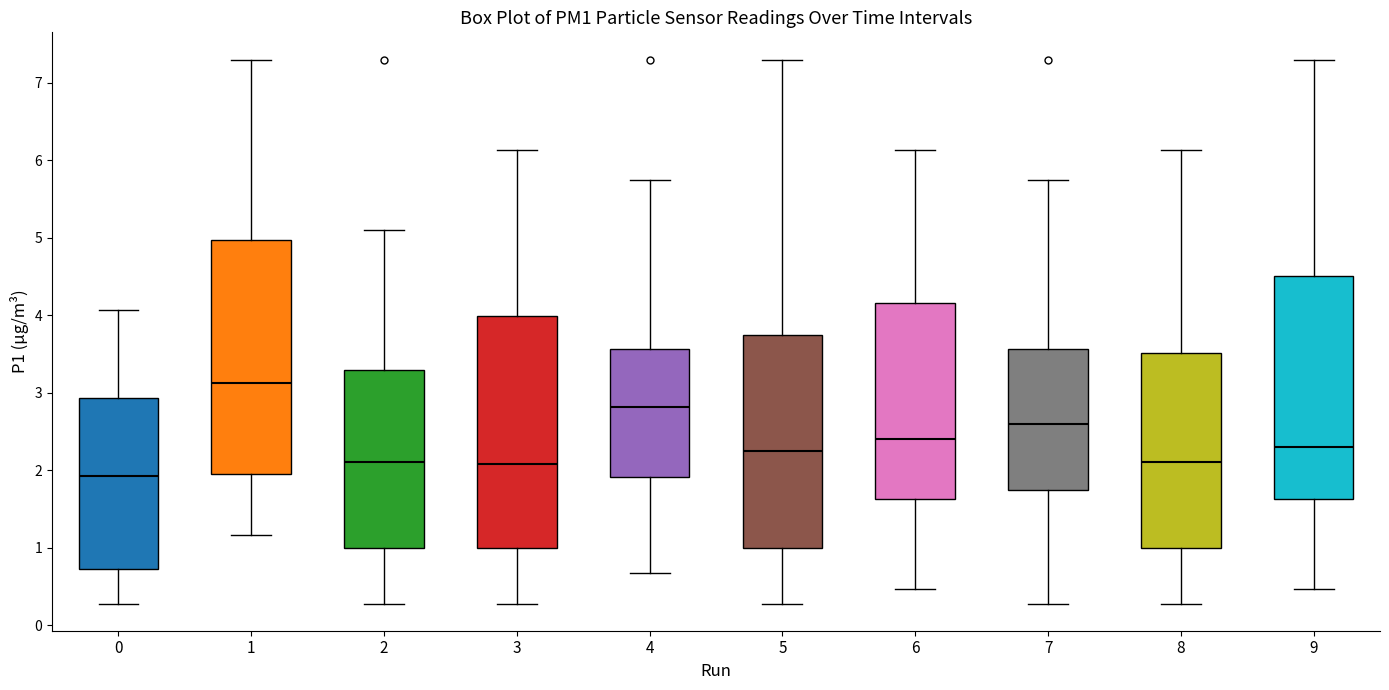

Reading left to right, read every box against the y-axis: the position of its median line, the range the box covers, and the ends of its whiskers. The values are not printed on the chart, so give them approximately, as read against the axis.

0: median 1.9, box 0.7 to 2.9, whiskers 0.3 to 4.1
1: median 3.1, box 2.0 to 5.0, whiskers 1.2 to 7.3
2: median 2.1, box 1.0 to 3.3, whiskers 0.3 to 5.1
3: median 2.1, box 1.0 to 4.0, whiskers 0.3 to 6.1
4: median 2.8, box 1.9 to 3.6, whiskers 0.7 to 5.8
5: median 2.3, box 1.0 to 3.7, whiskers 0.3 to 7.3
6: median 2.4, box 1.6 to 4.2, whiskers 0.5 to 6.1
7: median 2.6, box 1.7 to 3.6, whiskers 0.3 to 5.8
8: median 2.1, box 1.0 to 3.5, whiskers 0.3 to 6.1
9: median 2.3, box 1.6 to 4.5, whiskers 0.5 to 7.3